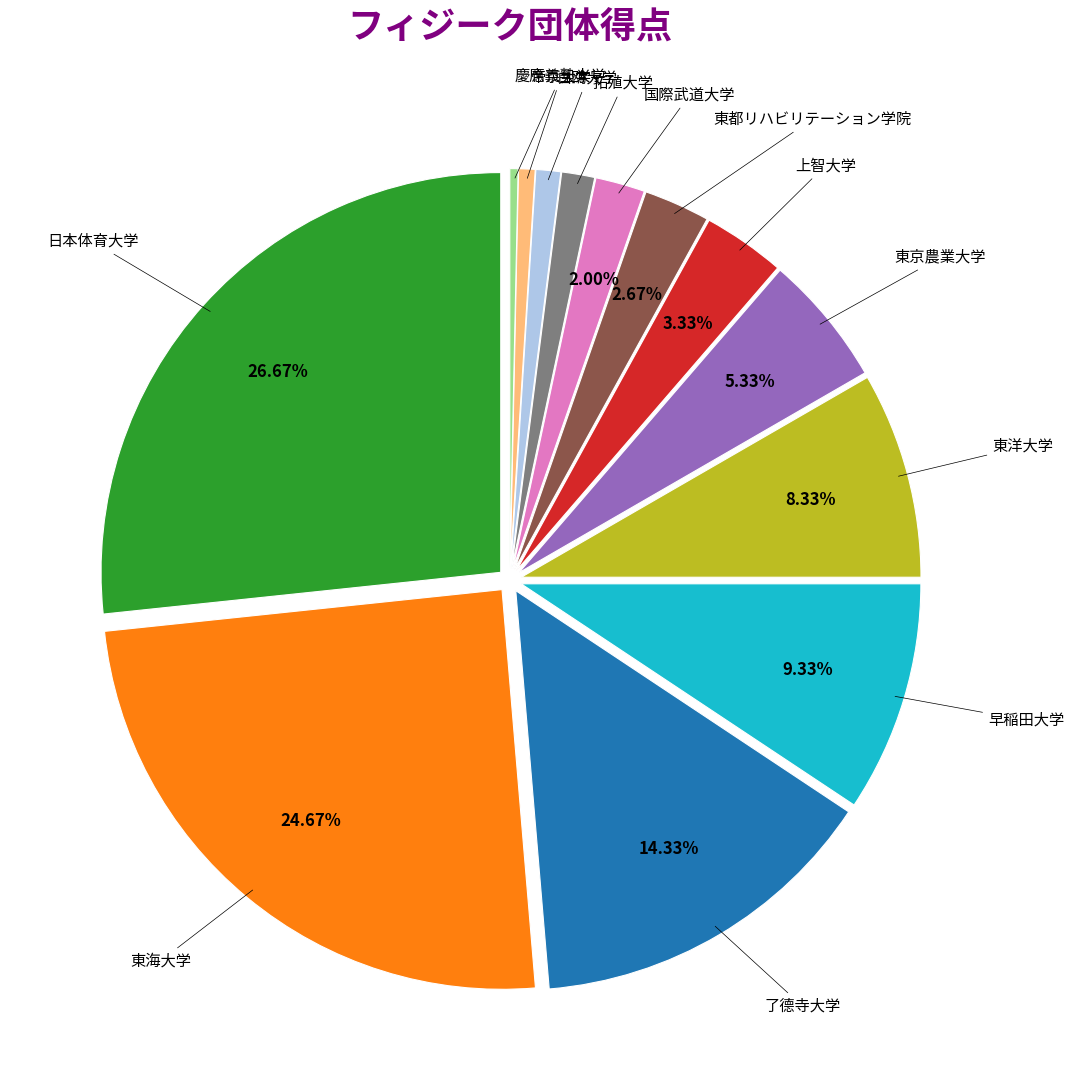

Does any single category account for the majority?

No